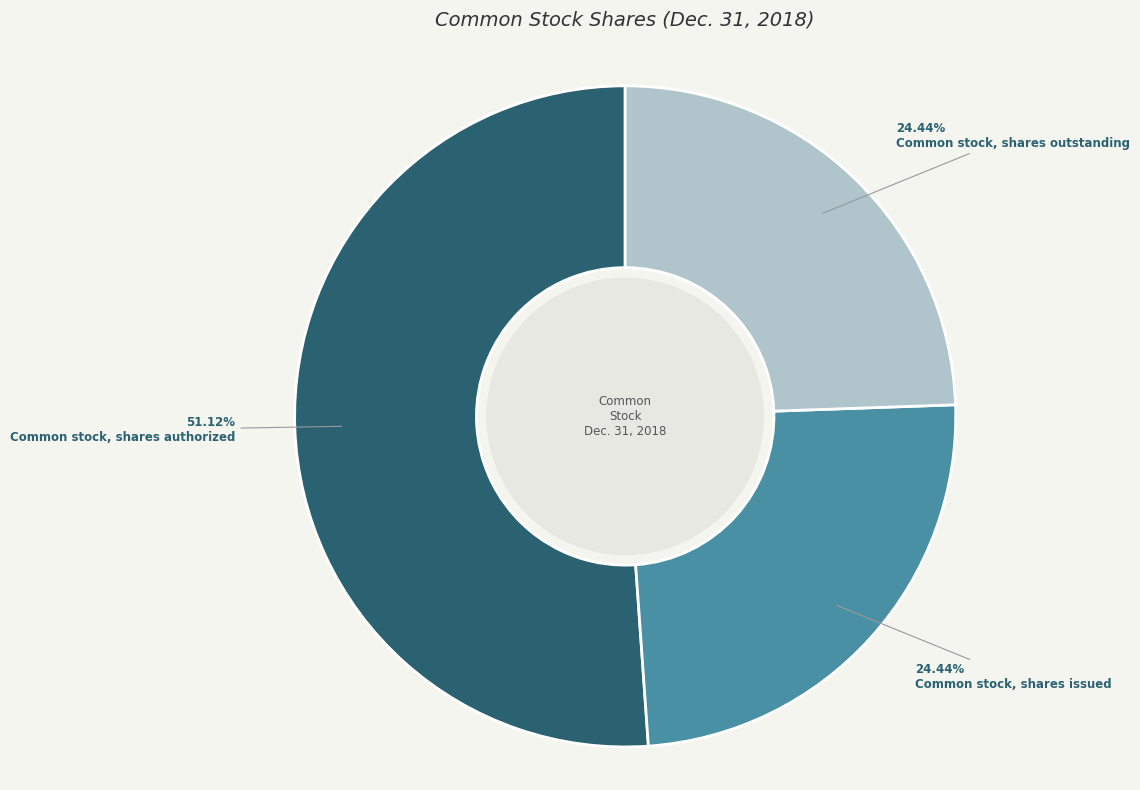

Does any single category account for the majority?

Yes